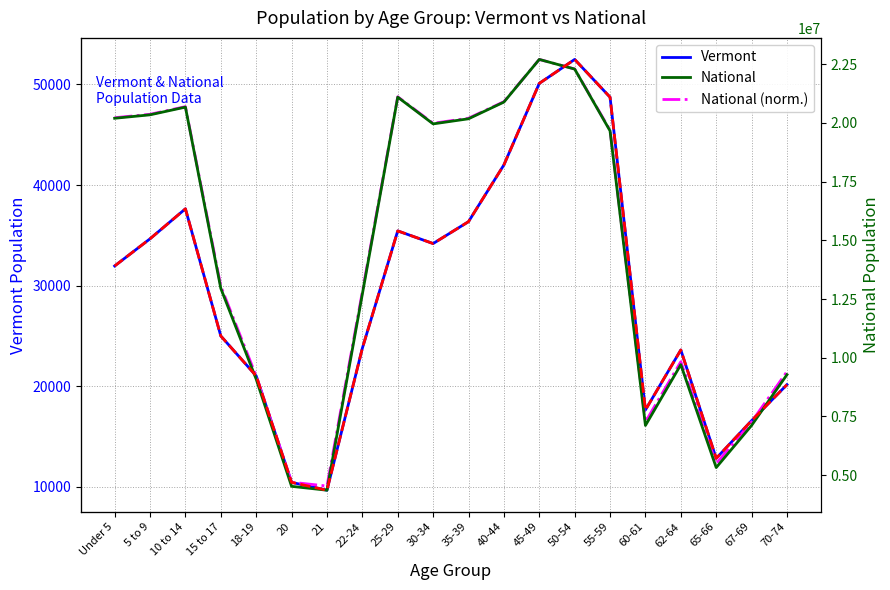

Which category has the highest value in the National (norm.) series?

45-49